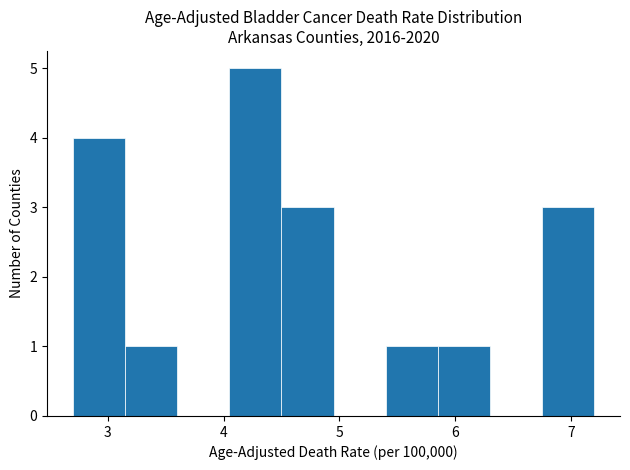

Which range on the x-axis has the tallest bar?

4.05 to 4.50